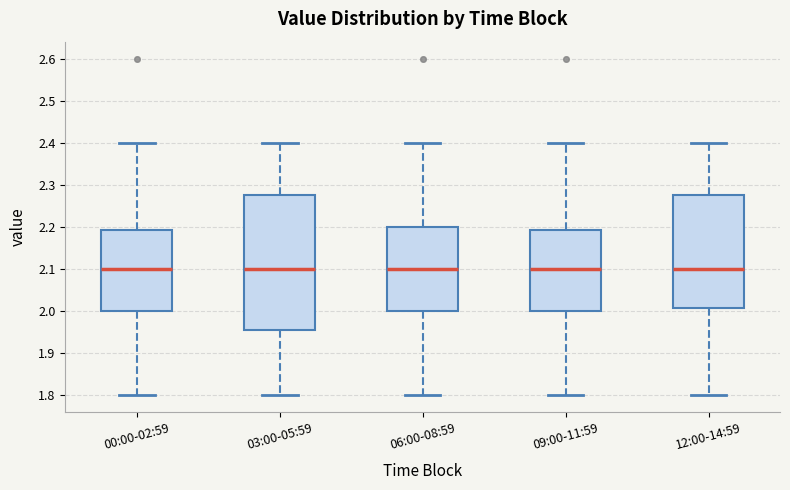

Reading left to right, transcribe this box plot: for each box, give where its median line is, the range the box spans, and where its two whiskers end, as read against the y-axis. The values are not printed on the chart, so give them approximately, as read against the axis.

00:00-02:59: median 2.10, box 2.00 to 2.19, whiskers 1.80 to 2.40
03:00-05:59: median 2.10, box 1.96 to 2.28, whiskers 1.80 to 2.40
06:00-08:59: median 2.10, box 2.00 to 2.20, whiskers 1.80 to 2.40
09:00-11:59: median 2.10, box 2.00 to 2.19, whiskers 1.80 to 2.40
12:00-14:59: median 2.10, box 2.01 to 2.28, whiskers 1.80 to 2.40